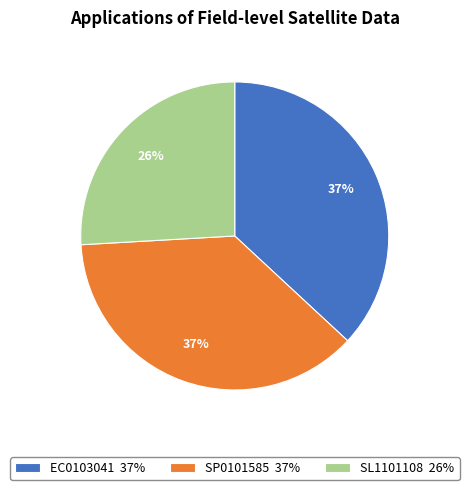

What percentage is the SL1101108 slice, to the nearest percent?

26%